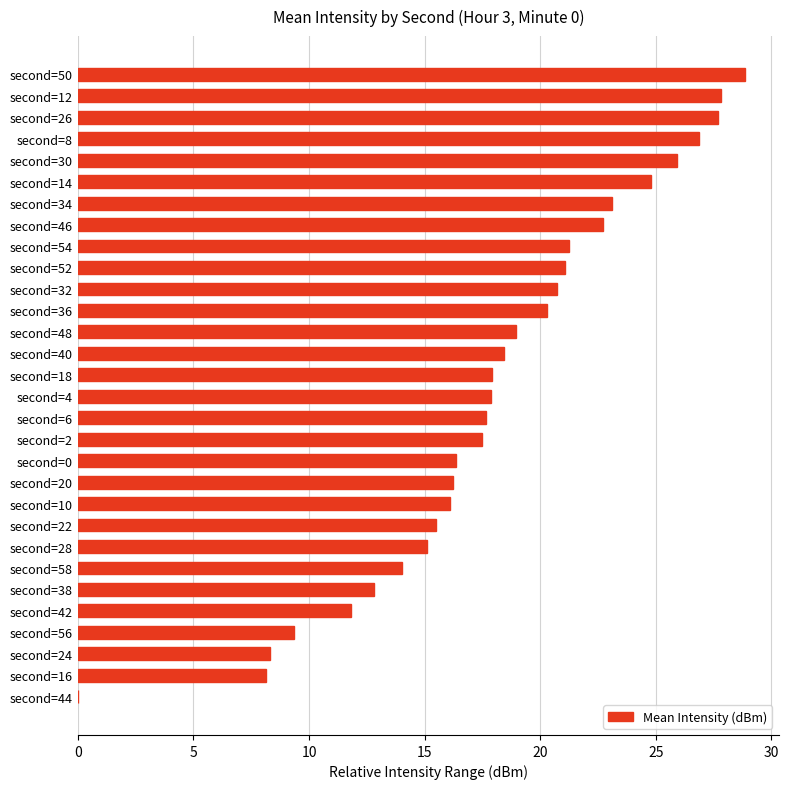

How many distinct data groups are displayed?

1